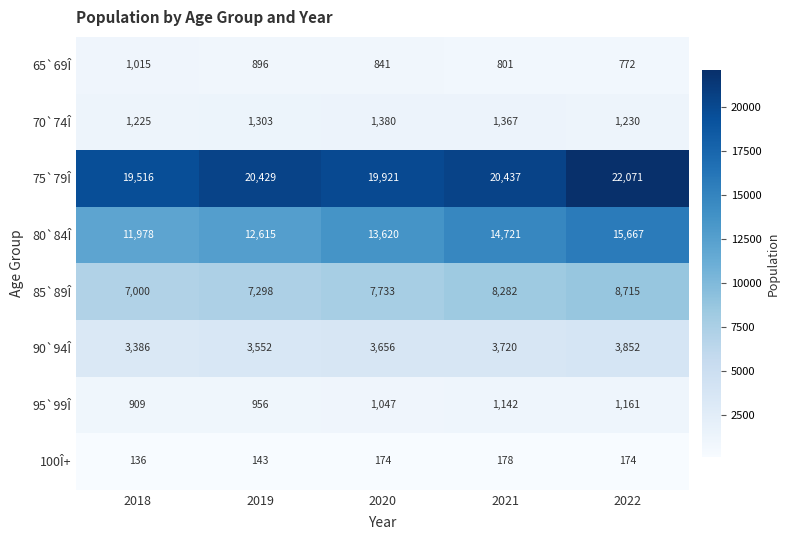

At 2018, list the series in order from smallest to largest.

100Î+, 95`99Î, 65`69Î, 70`74Î, 90`94Î, 85`89Î, 80`84Î, 75`79Î